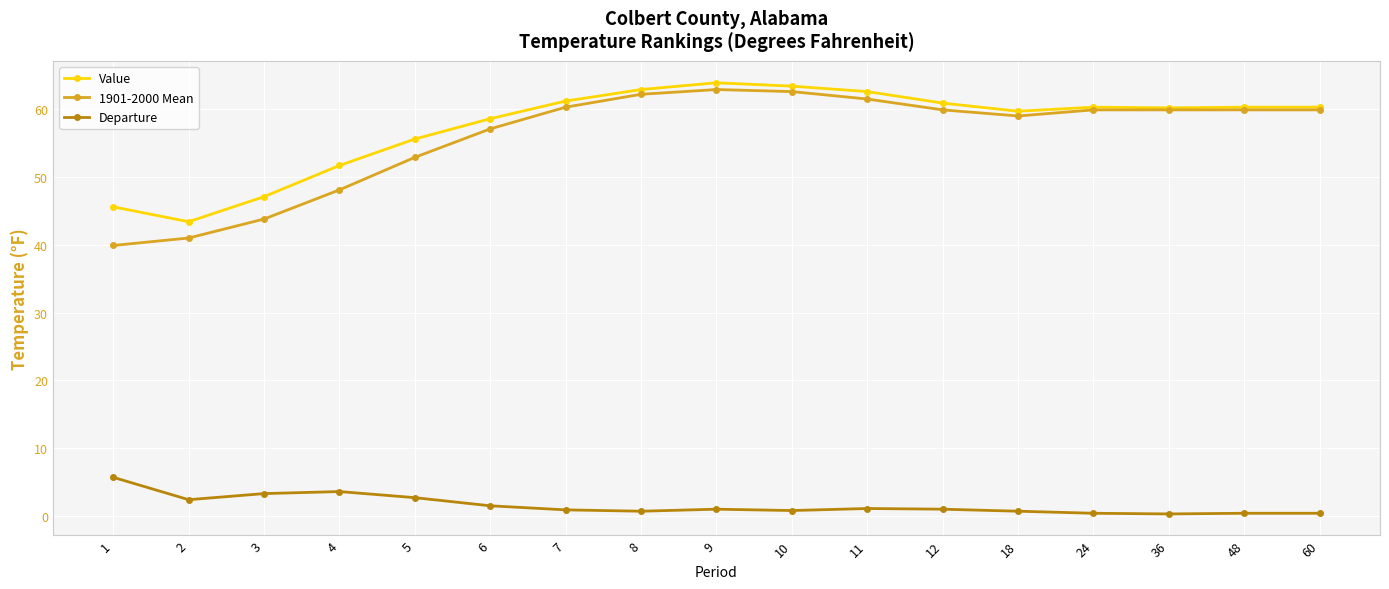

What is the smallest value displayed?

0.3